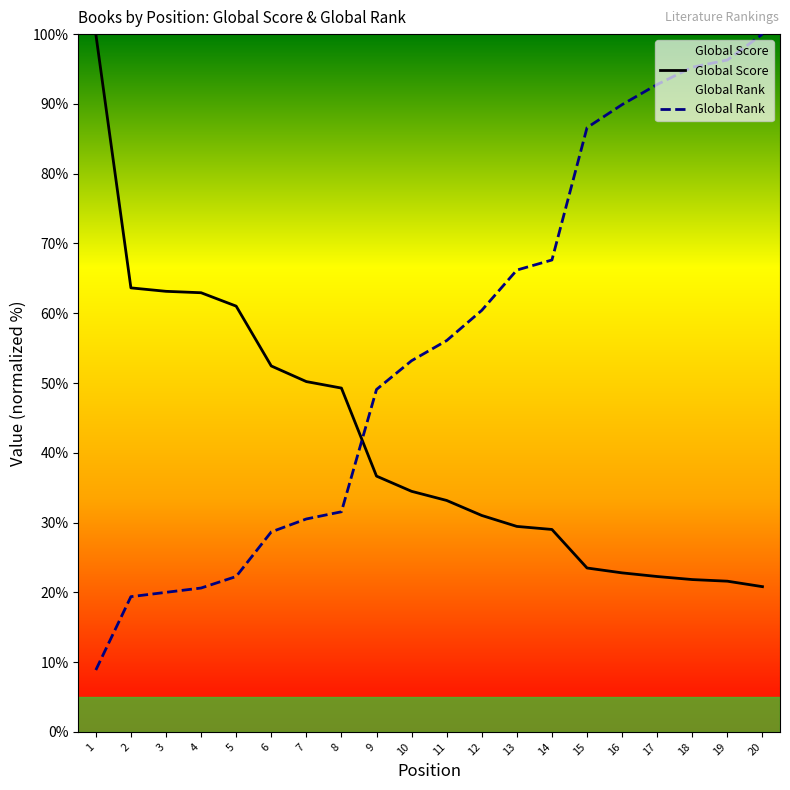

How many distinct data groups are displayed?

2